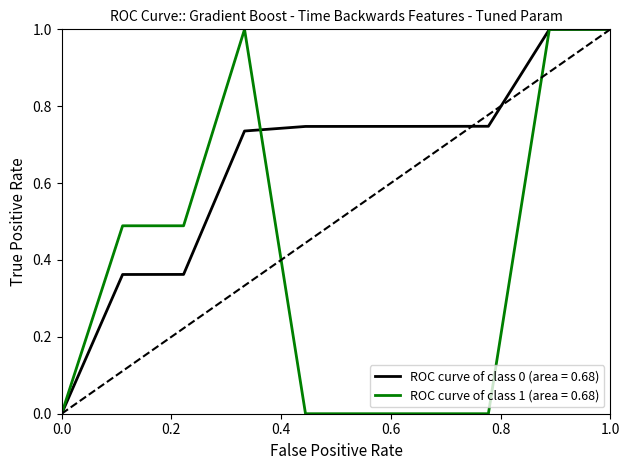

Count the number of categories in the chart.

10